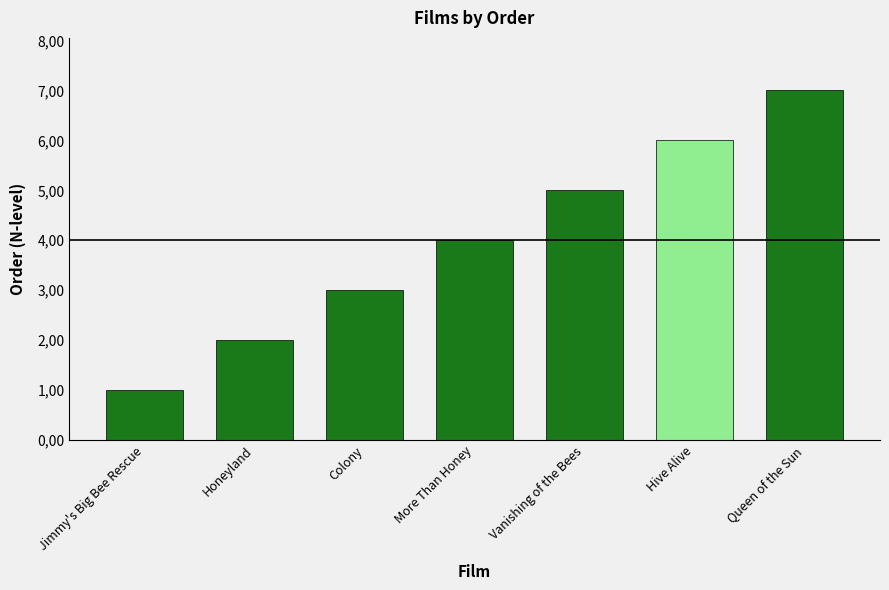

How many data points are above 4?

3